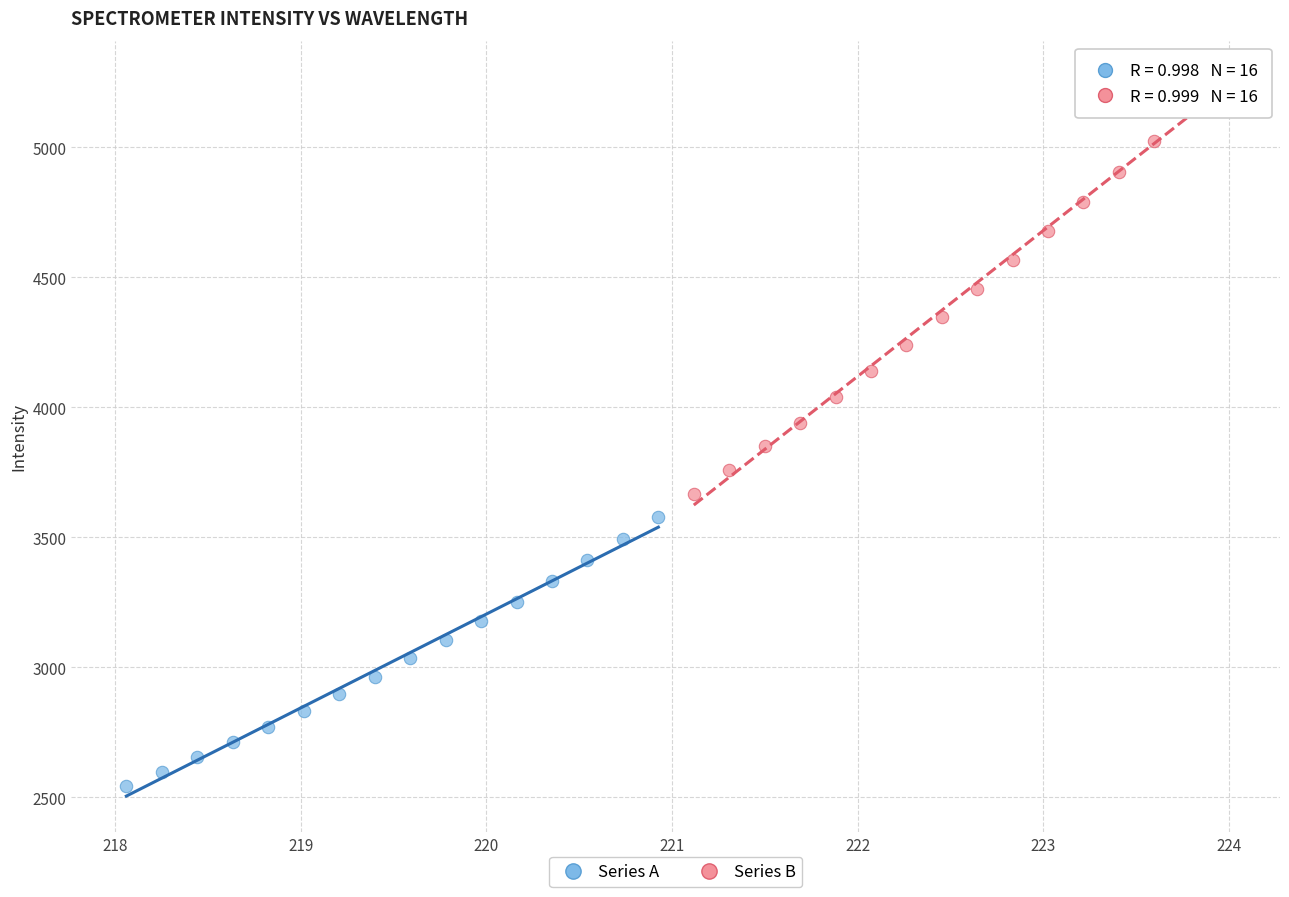

What are all the series names shown in the legend?

Series A, Series B